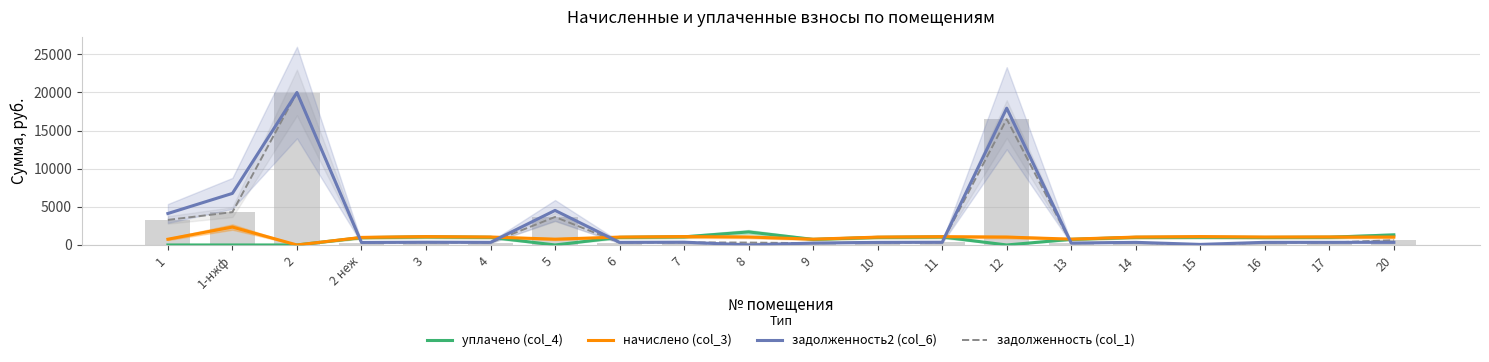

The уплачено (col_4) series shows 0.0 at 2. True or false?

True